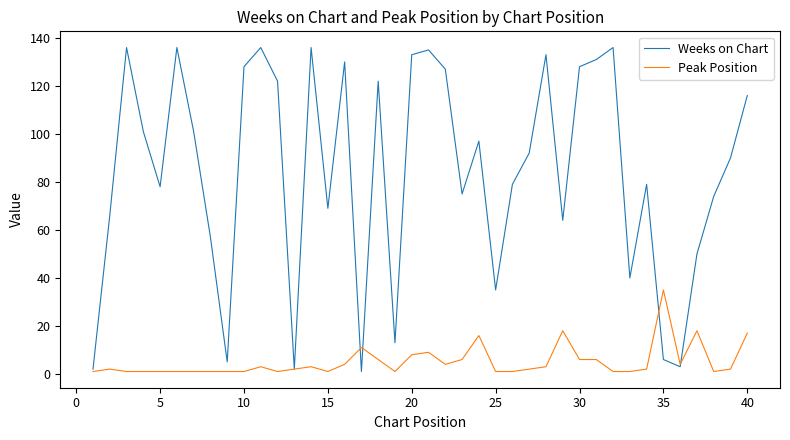

What are all the series names shown in the legend?

Weeks on Chart, Peak Position